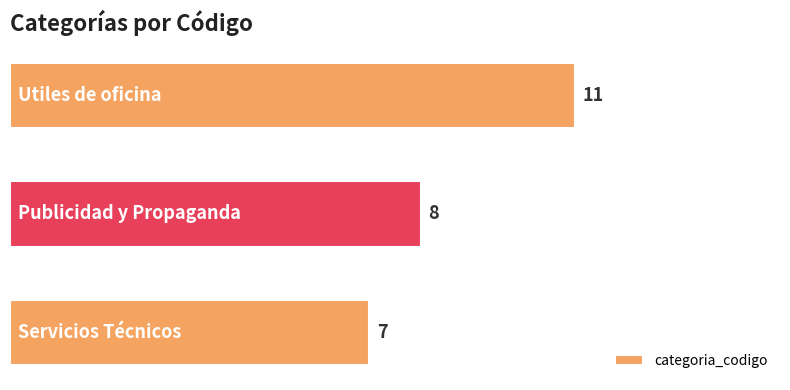

What is the average value?

9